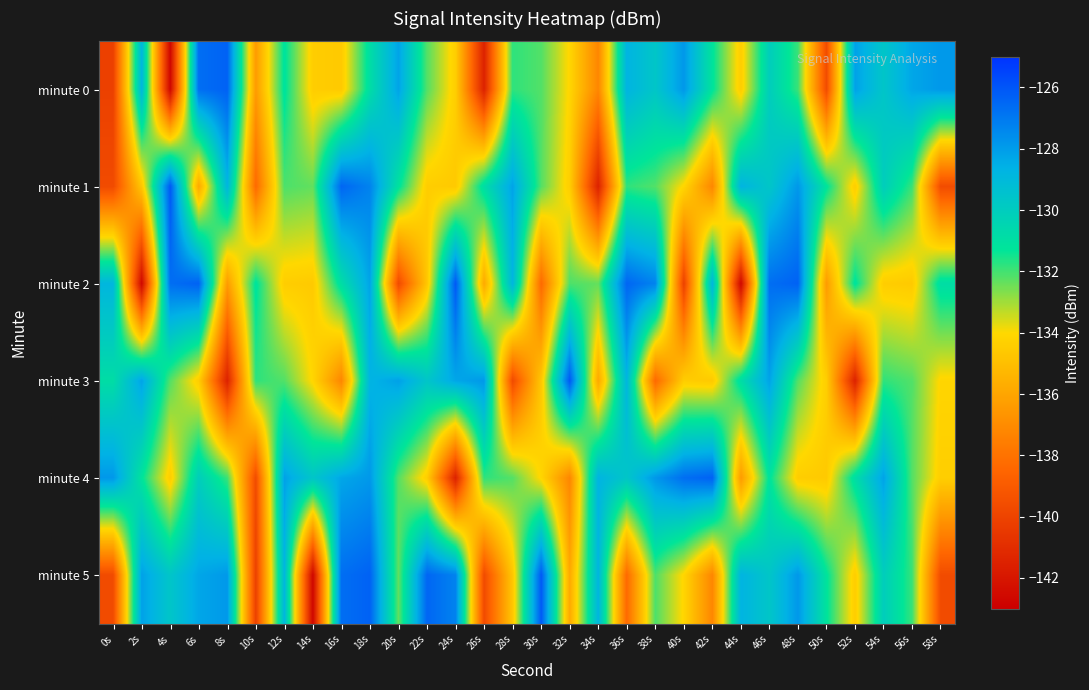

At which category is the sum across all series the highest?

18s